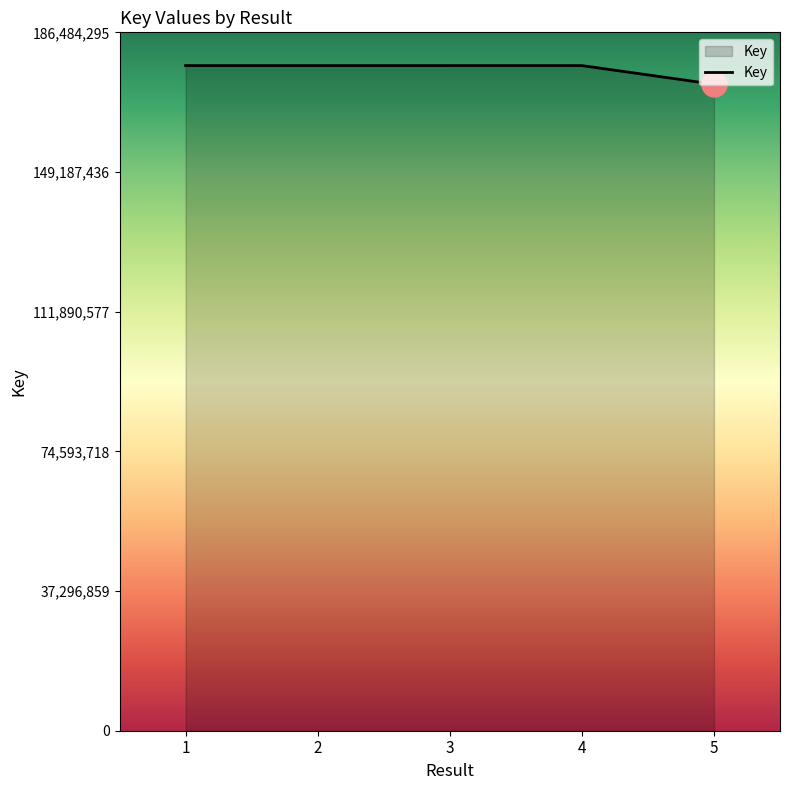

What is the ratio of the value at 3 to the value at 2?

1.0